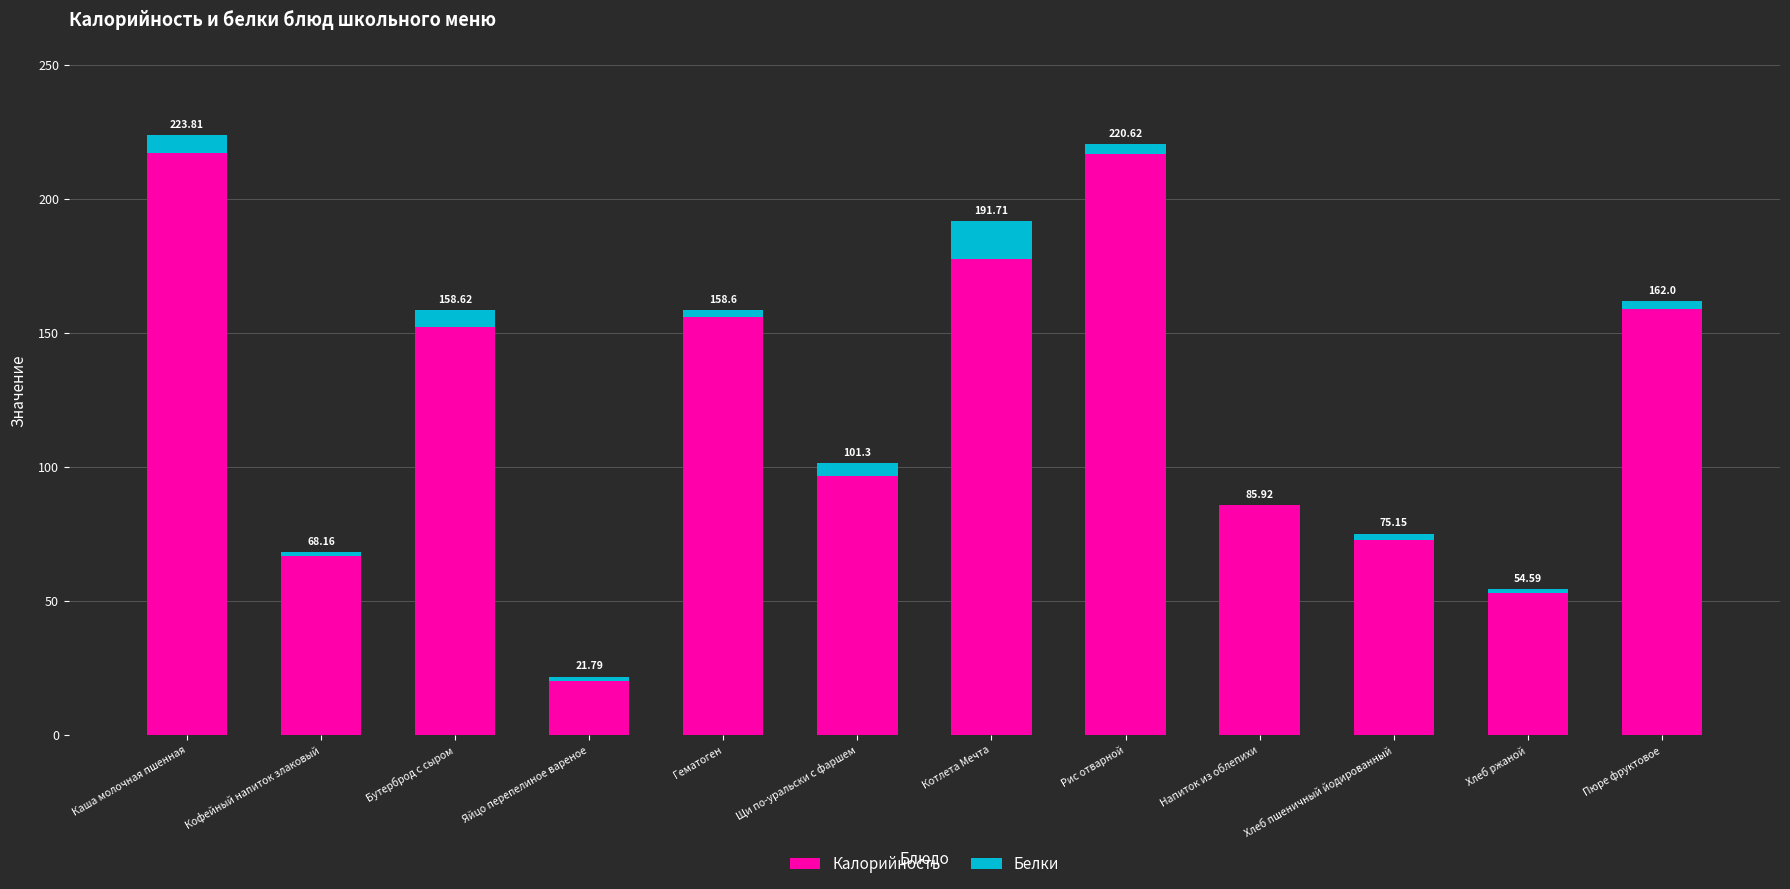

At which label is Калорийность closest to 118?

Щи по-уральски с фаршем